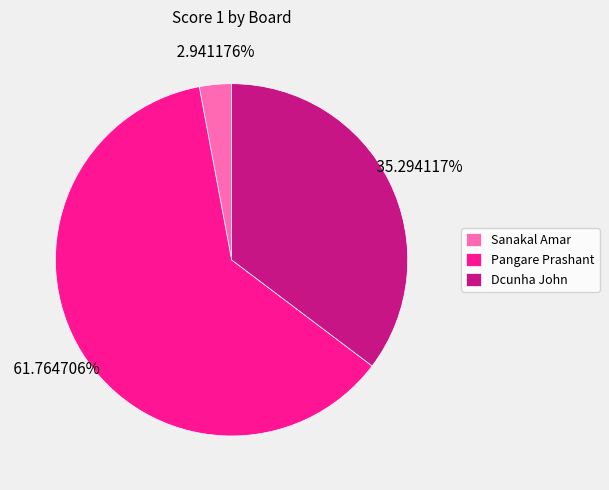

To the nearest percent, what is the difference between the largest and smallest slice percentages?

59%